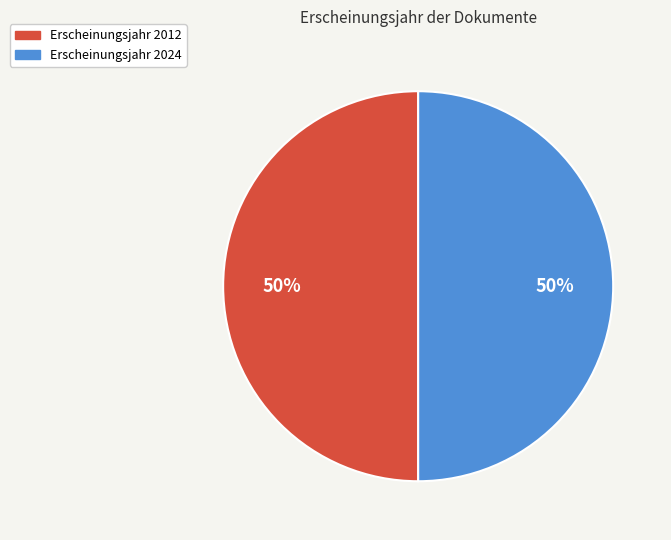

To the nearest percent, what is the average slice percentage?

50%